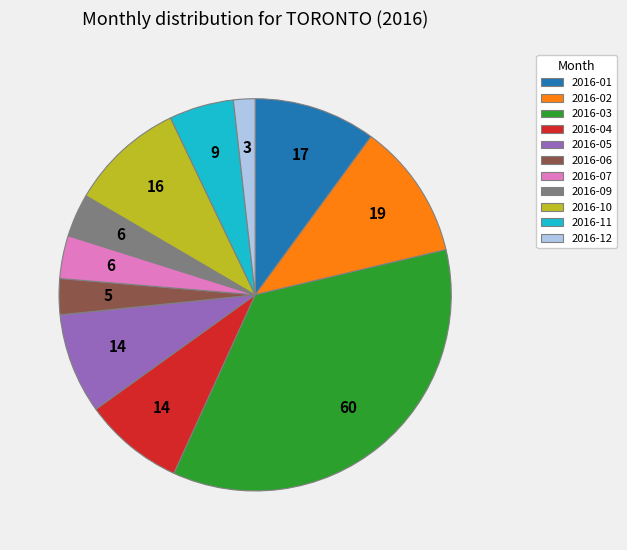

What is the ratio of the value at 2016-04 to the value at 2016-06?

2.8